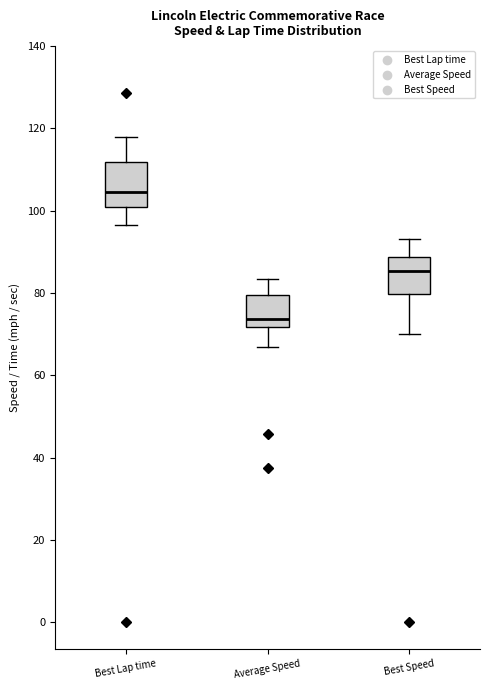

Which box has the lowest median line?

Average Speed